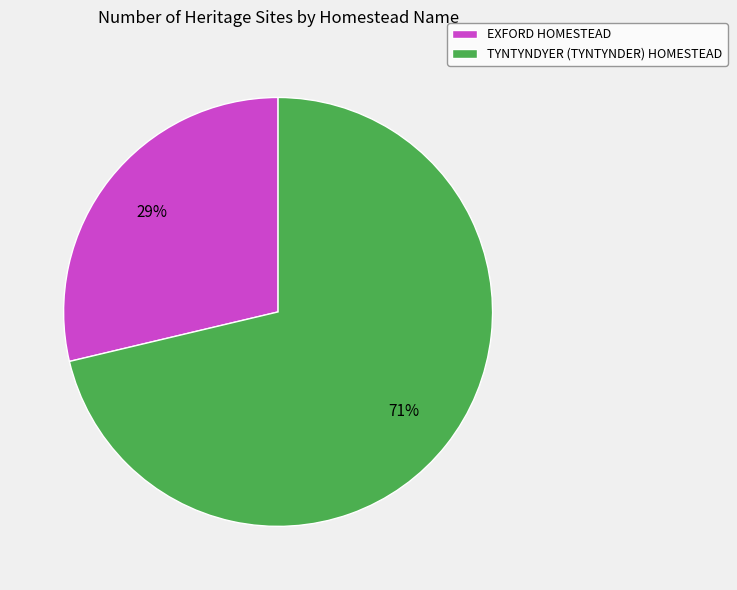

How many segments does this pie chart have?

2